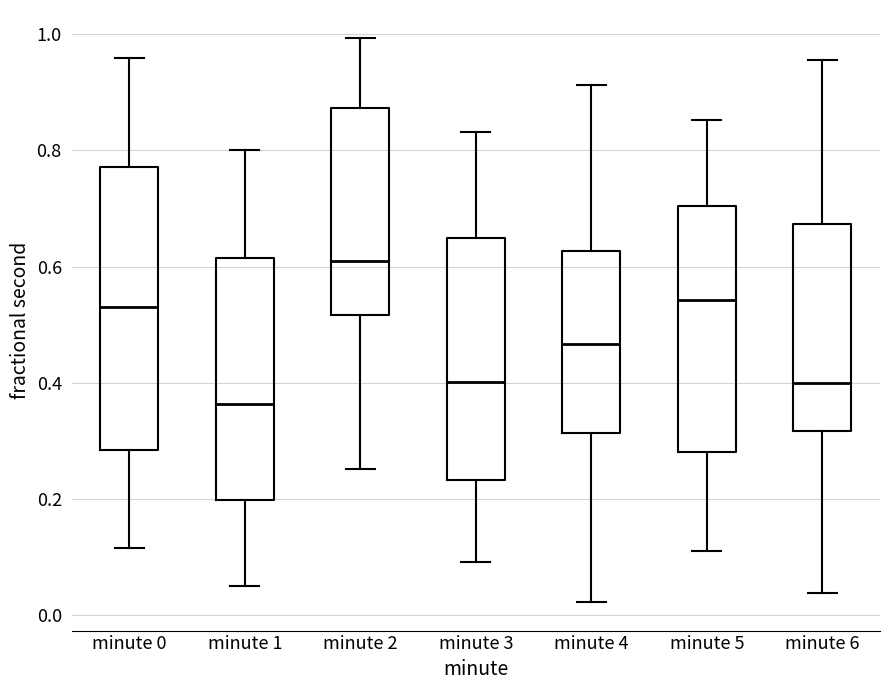

Reading left to right, read every box against the y-axis: the position of its median line, the range the box covers, and the ends of its whiskers. The values are not printed on the chart, so give them approximately, as read against the axis.

minute 0: median 0.52, box 0.28 to 0.78, whiskers 0.12 to 0.96
minute 1: median 0.36, box 0.20 to 0.62, whiskers 0.06 to 0.80
minute 2: median 0.60, box 0.52 to 0.88, whiskers 0.26 to 1.00
minute 3: median 0.40, box 0.24 to 0.64, whiskers 0.10 to 0.84
minute 4: median 0.46, box 0.32 to 0.62, whiskers 0.02 to 0.92
minute 5: median 0.54, box 0.28 to 0.70, whiskers 0.12 to 0.86
minute 6: median 0.40, box 0.32 to 0.68, whiskers 0.04 to 0.96